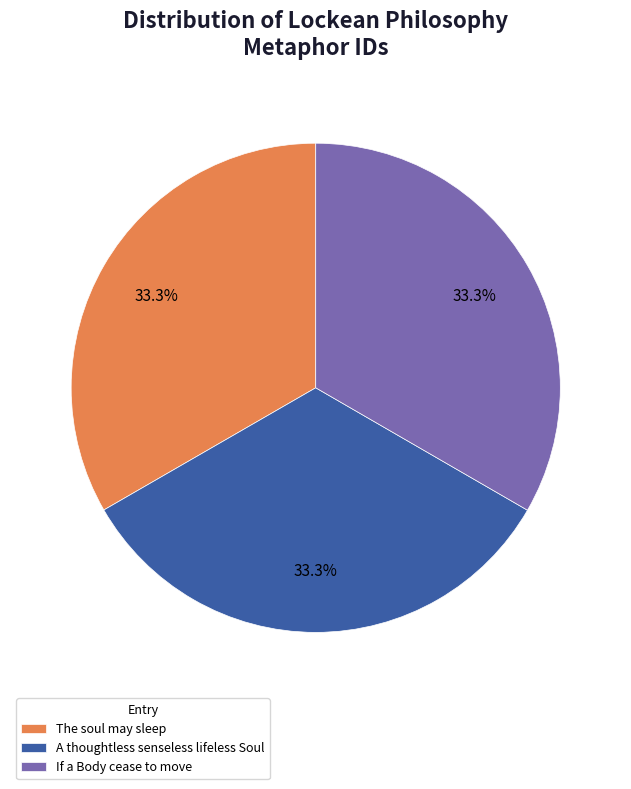

Approximately how many times larger is the value at If a Body cease to move compared to A thoughtless senseless lifeless Soul?

1.0